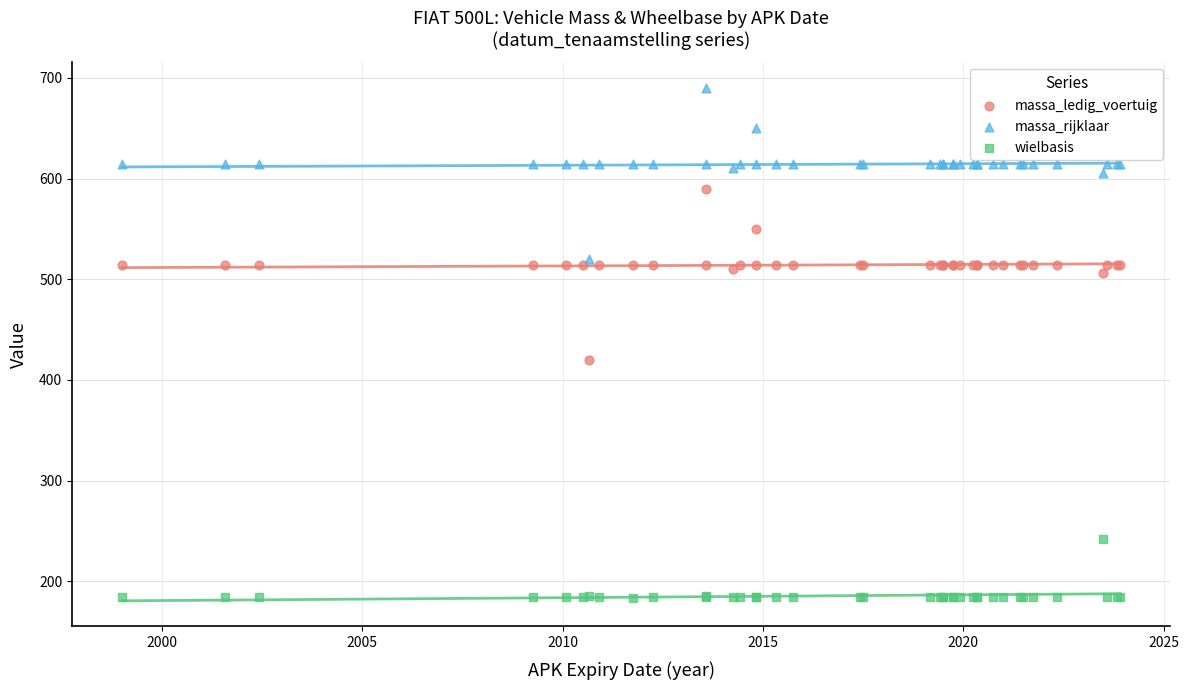

What are all the series names shown in the legend?

massa_ledig_voertuig, massa_rijklaar, wielbasis